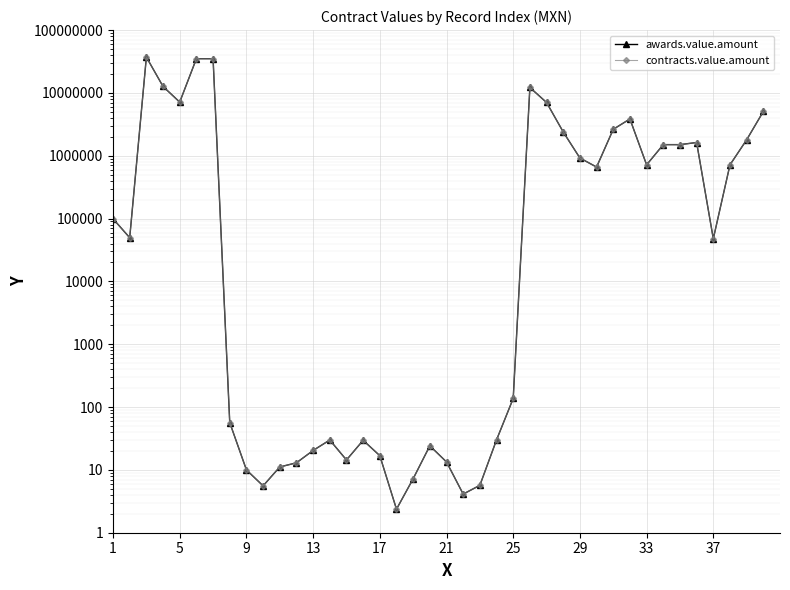

True or false: awards.value.amount and contracts.value.amount intersect in this chart.

False